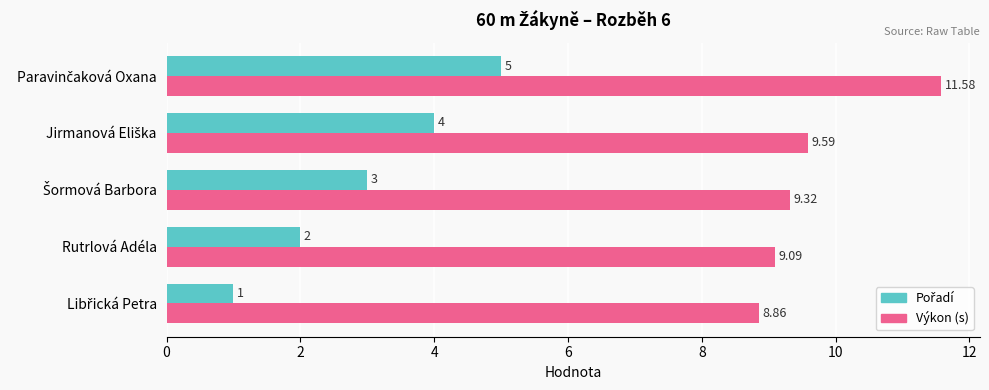

Which series has the largest total across all categories?

Výkon (s)